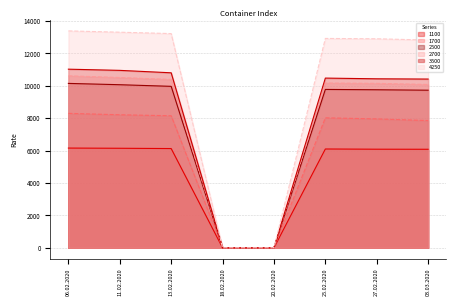

The value of 3500 at 25.02.2020 is 10477. True or false?

True